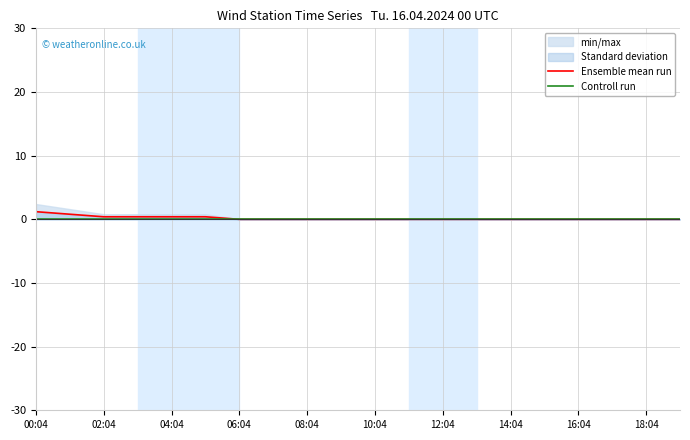

Is it true that Controll run equals 0.0 at 00:04?

True